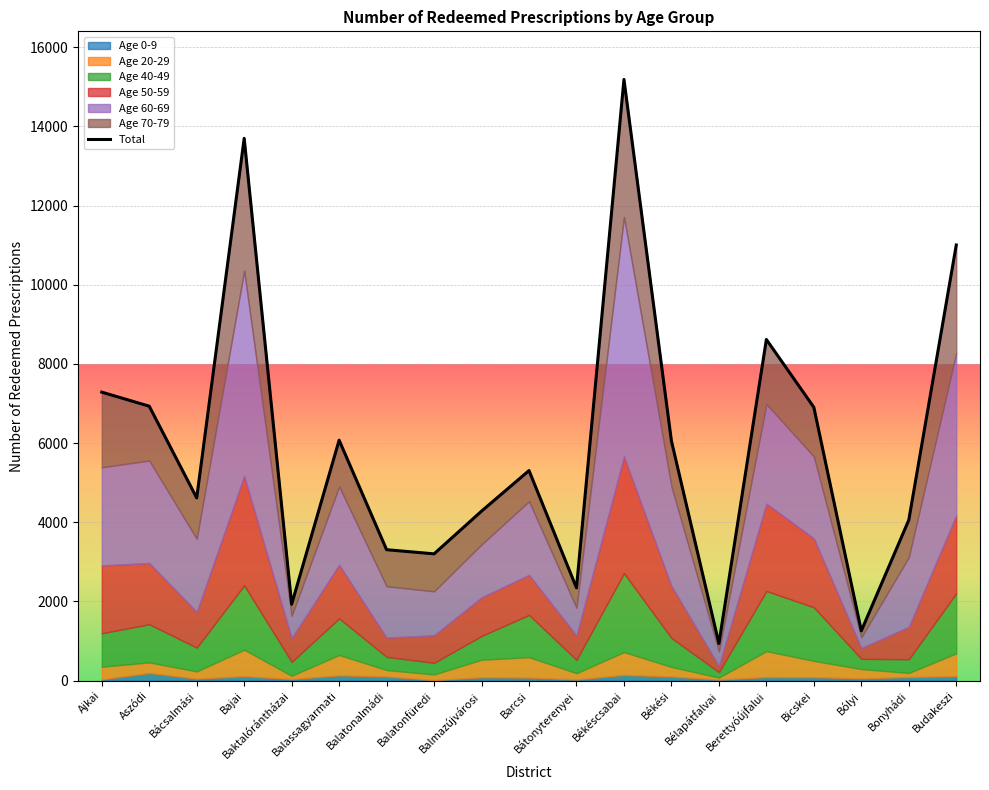

Reading left to right, what are all the values shown in this chart?

Ajkai=7287	Aszódi=6932	Bácsalmási=4615	Bajai=13697	Baktalórántházai=1929	Balassagyarmati=6073	Balatonalmádi=3307	Balatonfüredi=3202	Balmazújvárosi=4281	Barcsi=5306	Bátonyterenyei=2342	Békéscsabai=15185	Békési=6054	Bélapátfalvai=937	Berettyóújfalui=8617	Bicskei=6904	Bólyi=1257	Bonyhádi=4056	Budakeszi=11003